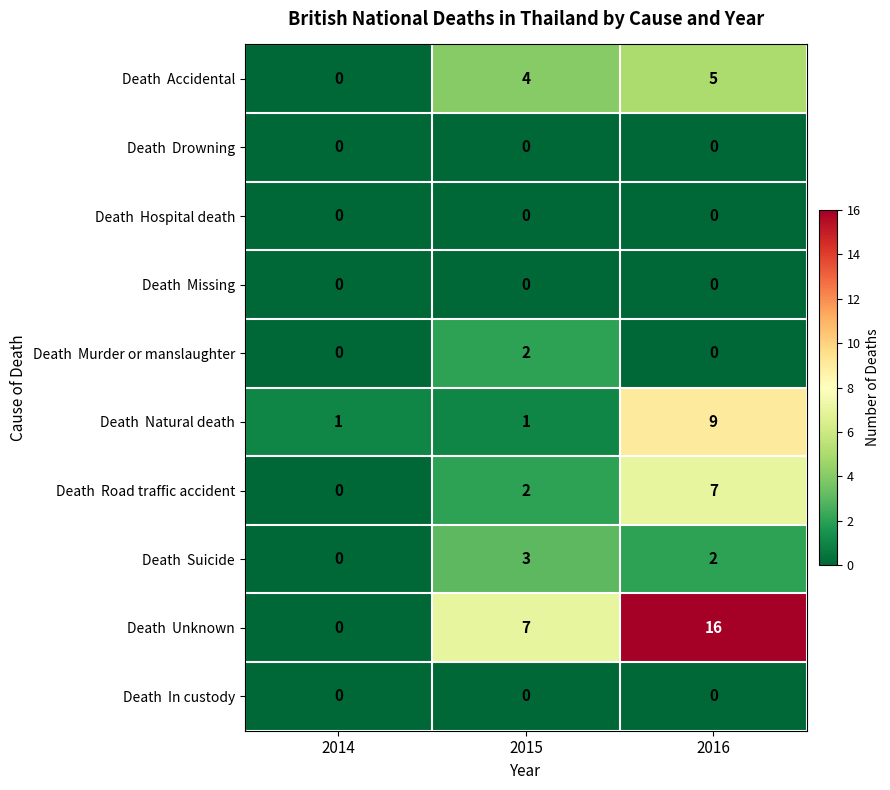

What is the maximum value shown in the chart?

16